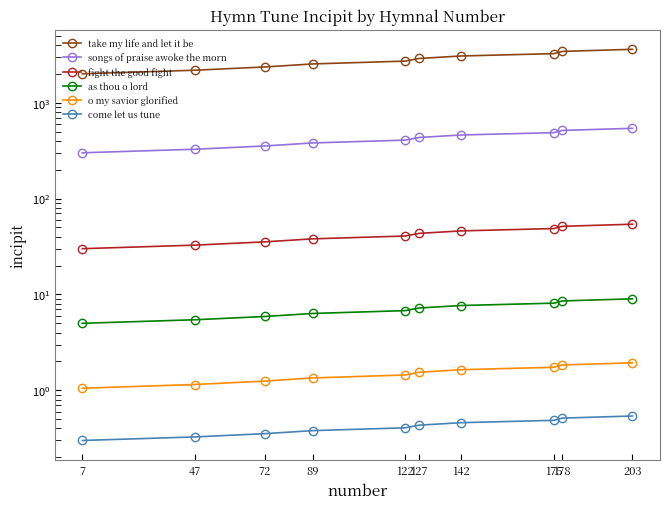

What is the difference between the maximum and minimum values in the take my life and let it be series?

1600.0